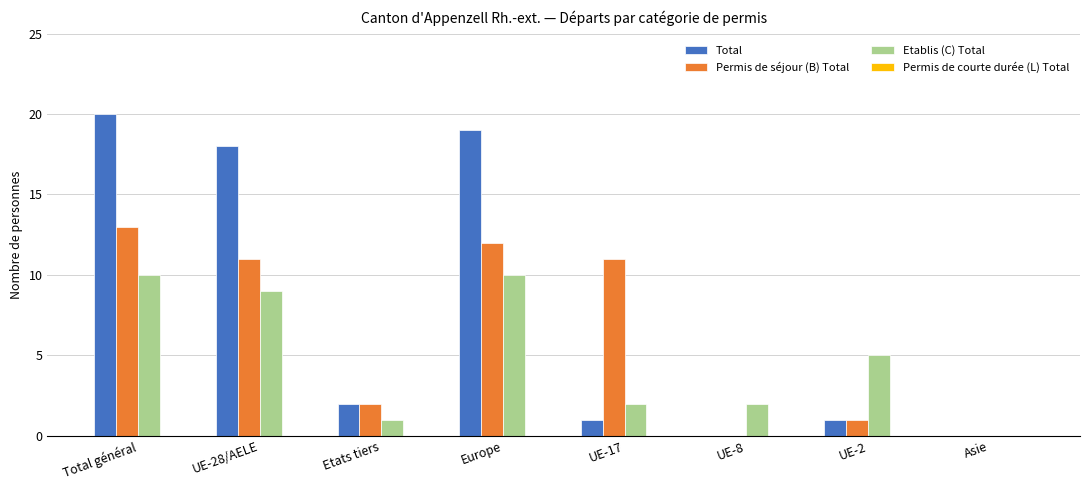

Which series changed the most between Europe and UE-17?

Total